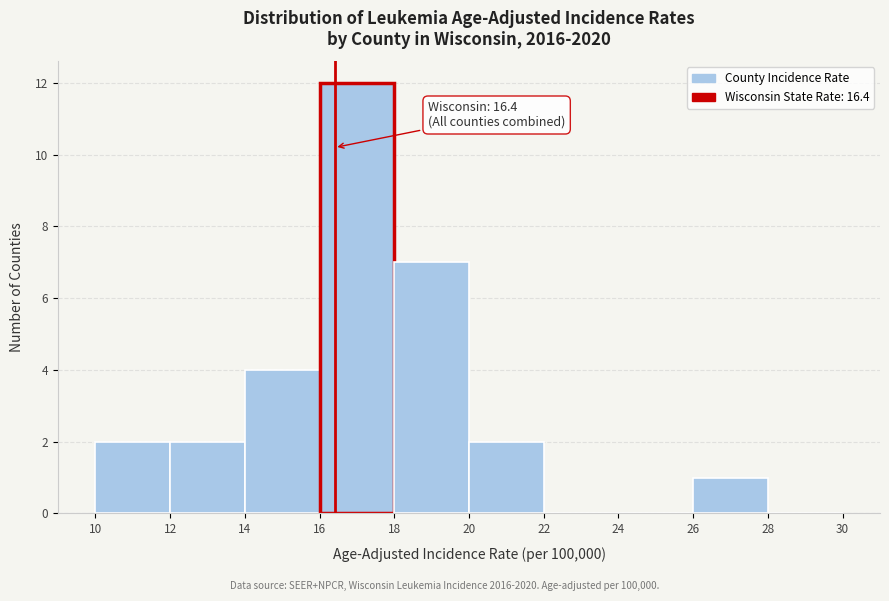

Which range on the x-axis has the tallest bar?

16 to 18